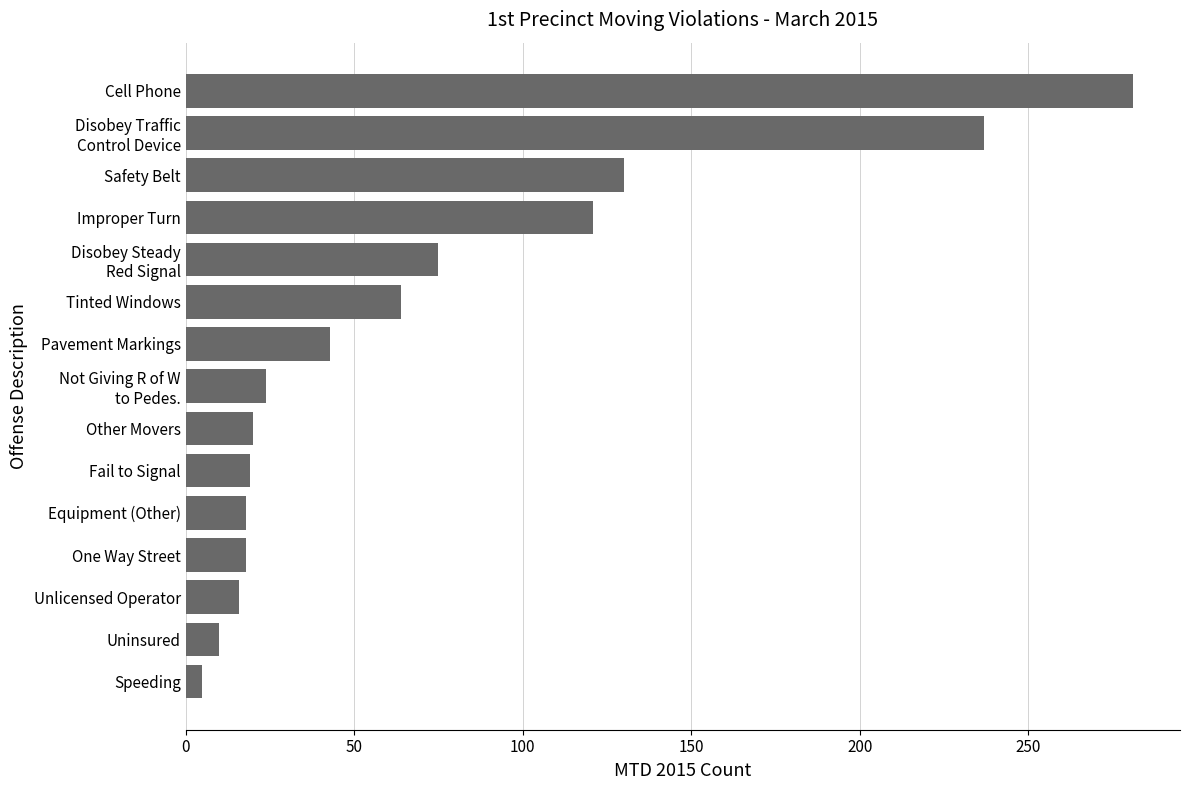

Are the bars grouped side by side (vs. stacked)?

No